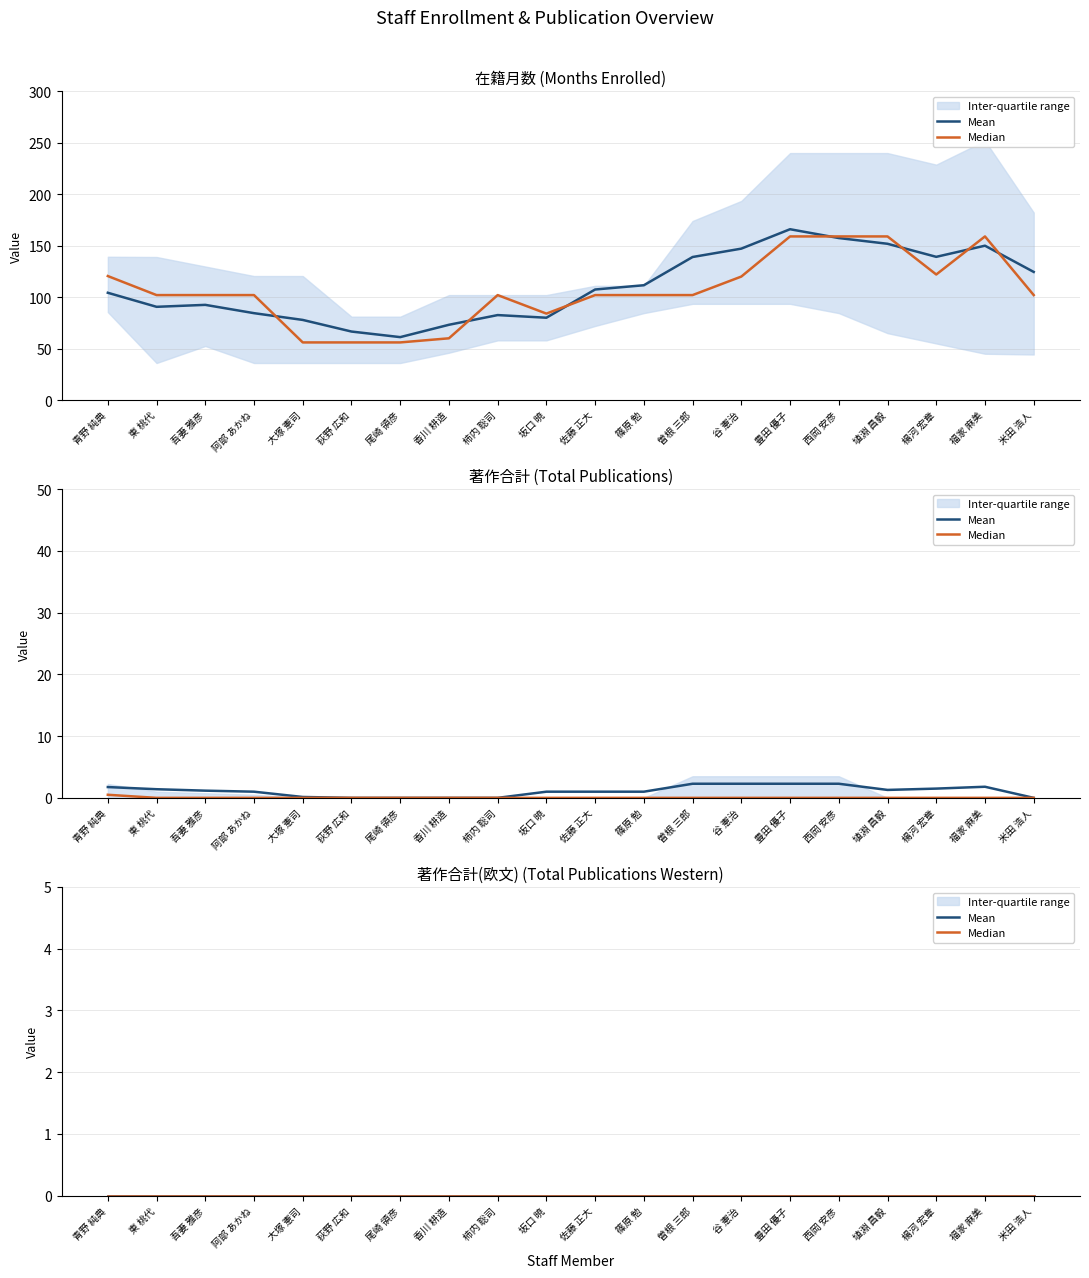

Where is the first local maximum for 著作合計?

曽根 三郎